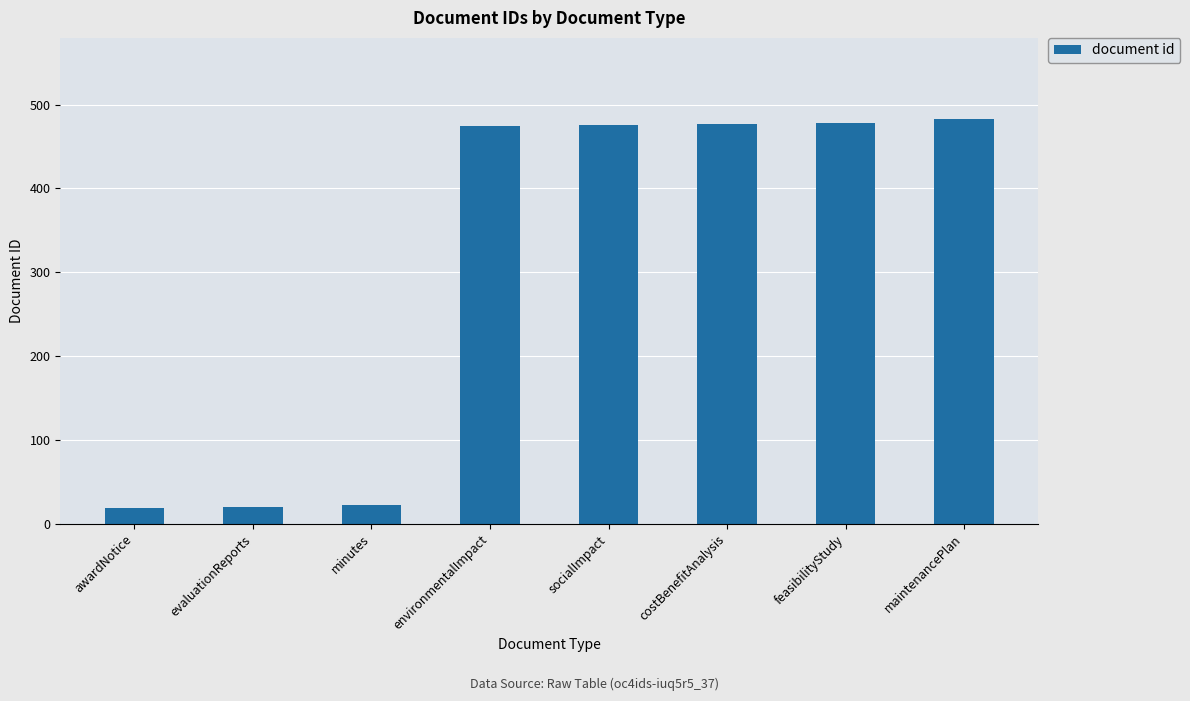

What is the value of the 8th bar from the left?

483